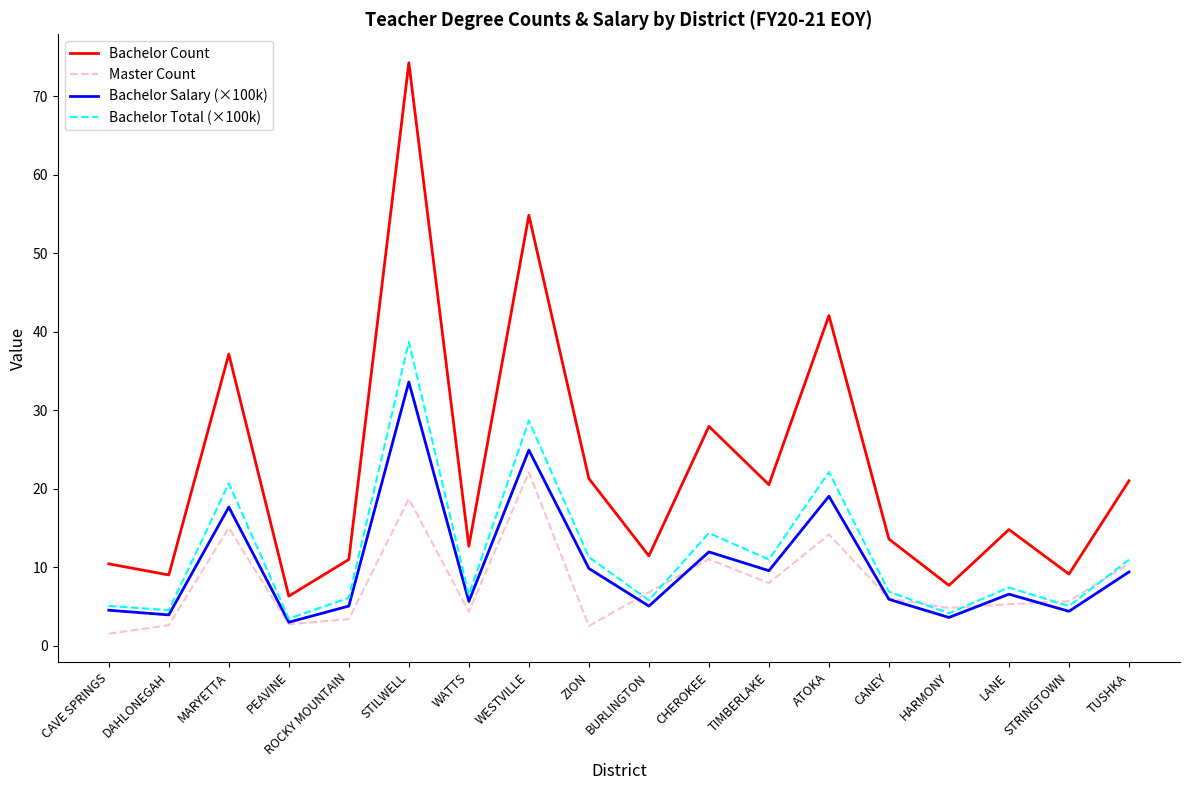

Which series has the largest total across all categories?

Bachelor Count